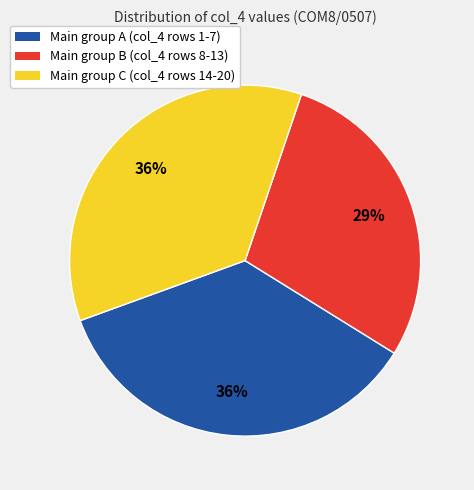

The Main group C (col_4 rows 14-20) slice represents 29% of the pie. True or false?

False